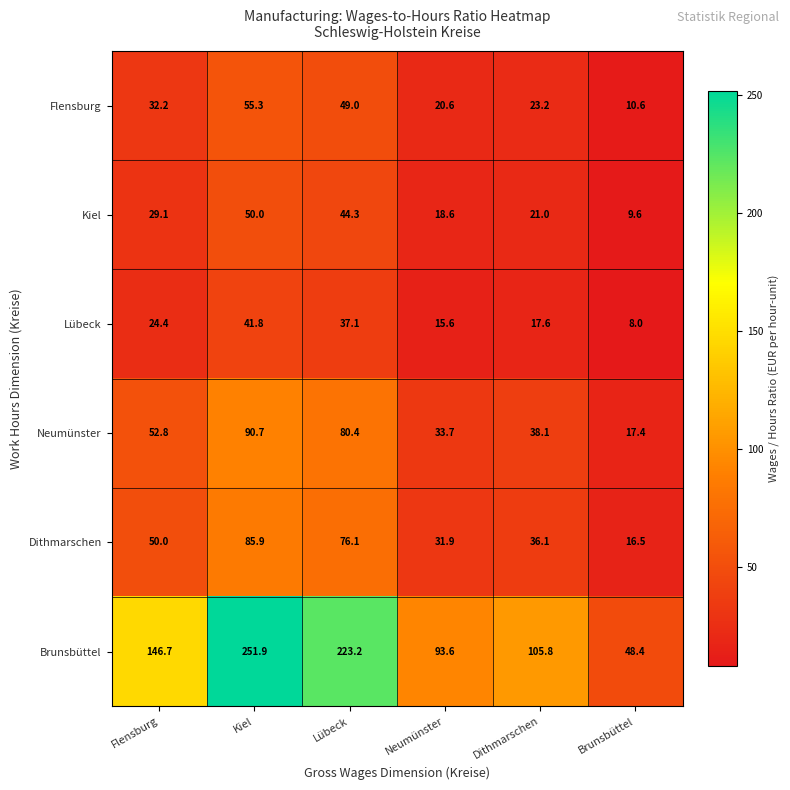

Read the Dithmarschen value at Brunsbüttel.

16.5